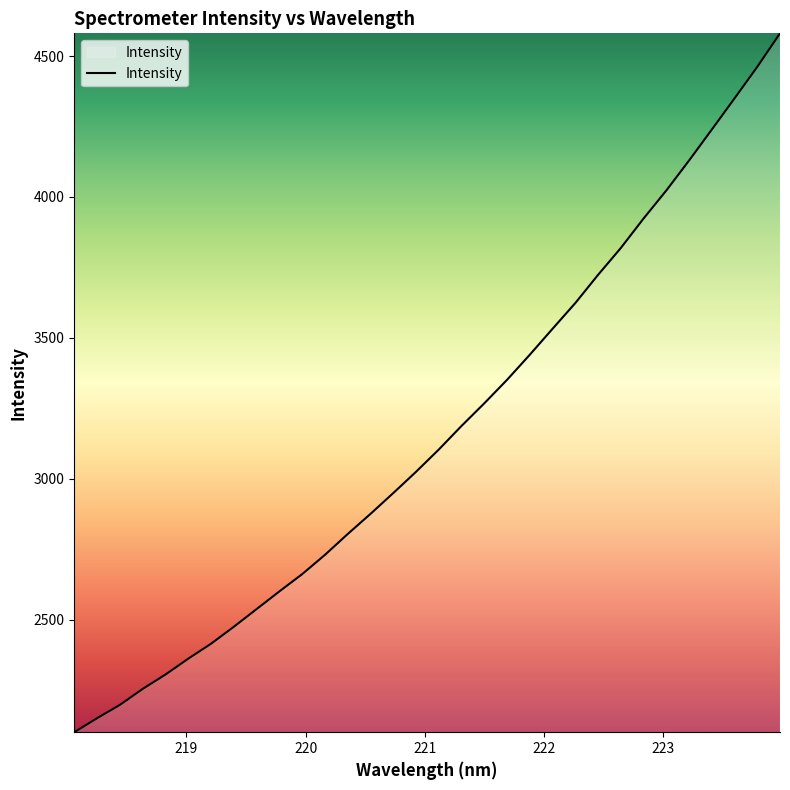

What is the difference between the maximum and minimum values?

2479.7